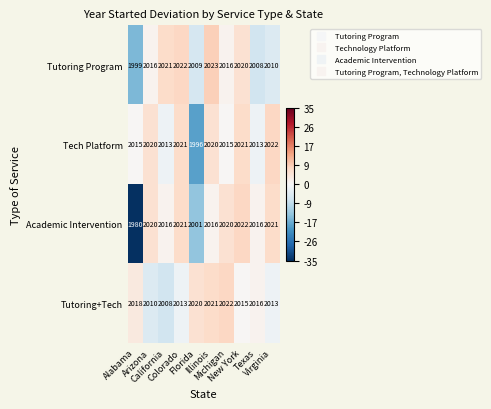

What is the average value of the Tutoring+Tech series?

2016